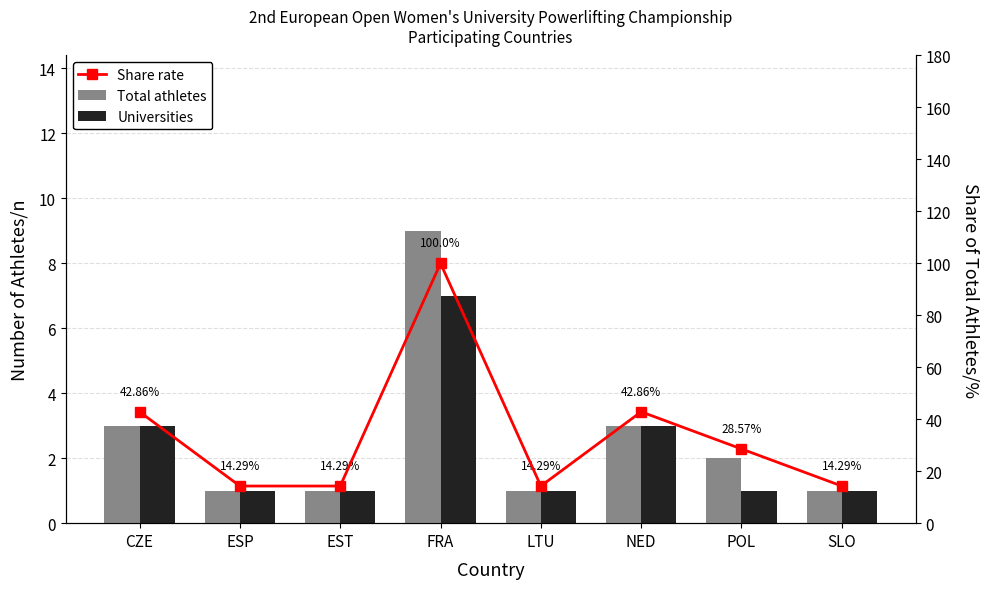

Reading right to left, extract all data points from this chart.

Total athletes: 1.0	2.0	3.0	1.0	9.0	1.0	1.0	3.0
Universities: 1.0	1.0	3.0	1.0	7.0	1.0	1.0	3.0
Share rate: 14.3	28.6	42.9	14.3	100.0	14.3	14.3	42.9